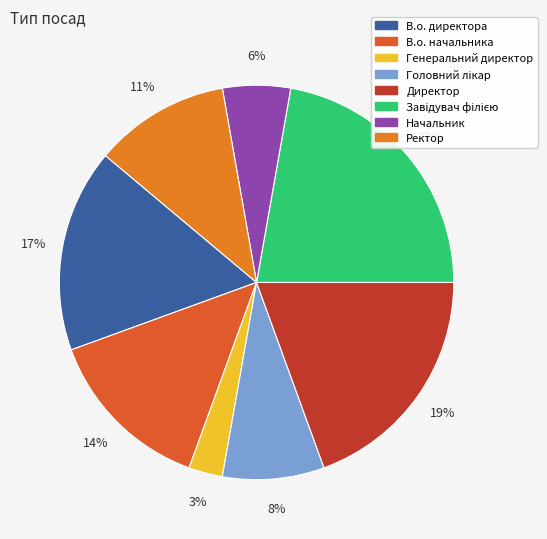

Approximately how many times larger is the value at Директор compared to Головний лікар?

2.3